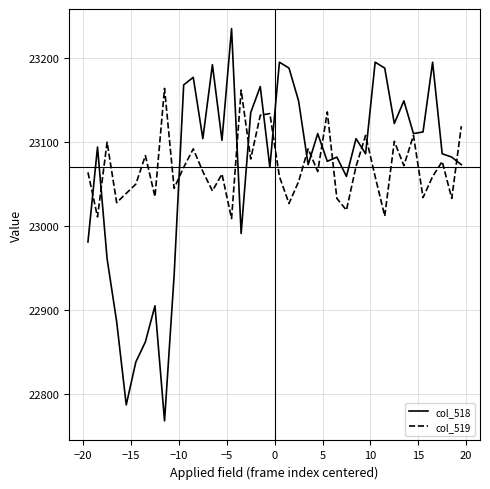

Which series has the widest spread of values?

col_518